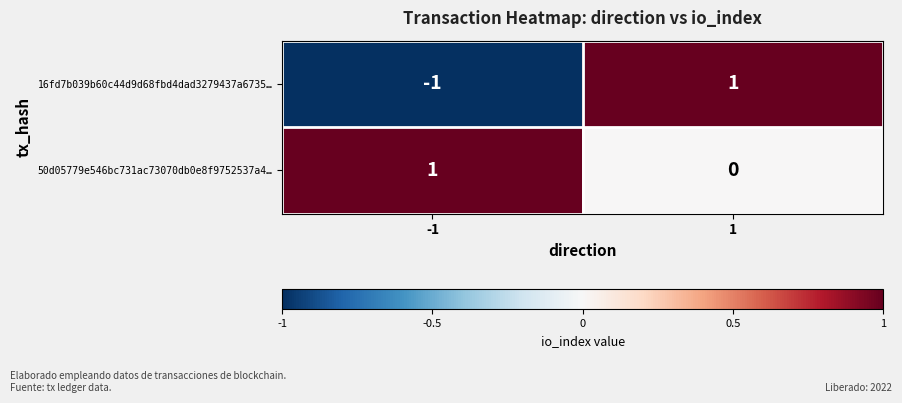

Which series has the largest range (max minus min)?

16fd7b039b60c44d9d68fbd4dad3279437a6735…